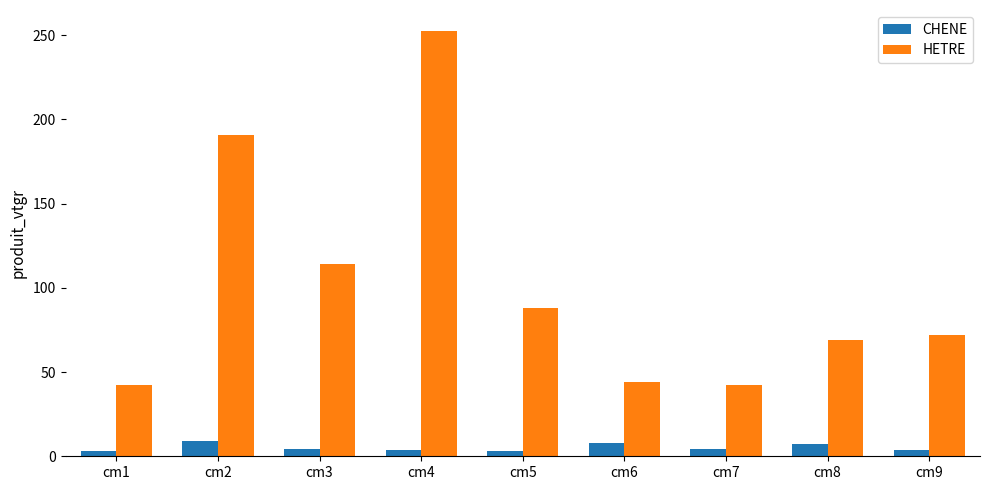

What is the smallest value displayed?

2.8